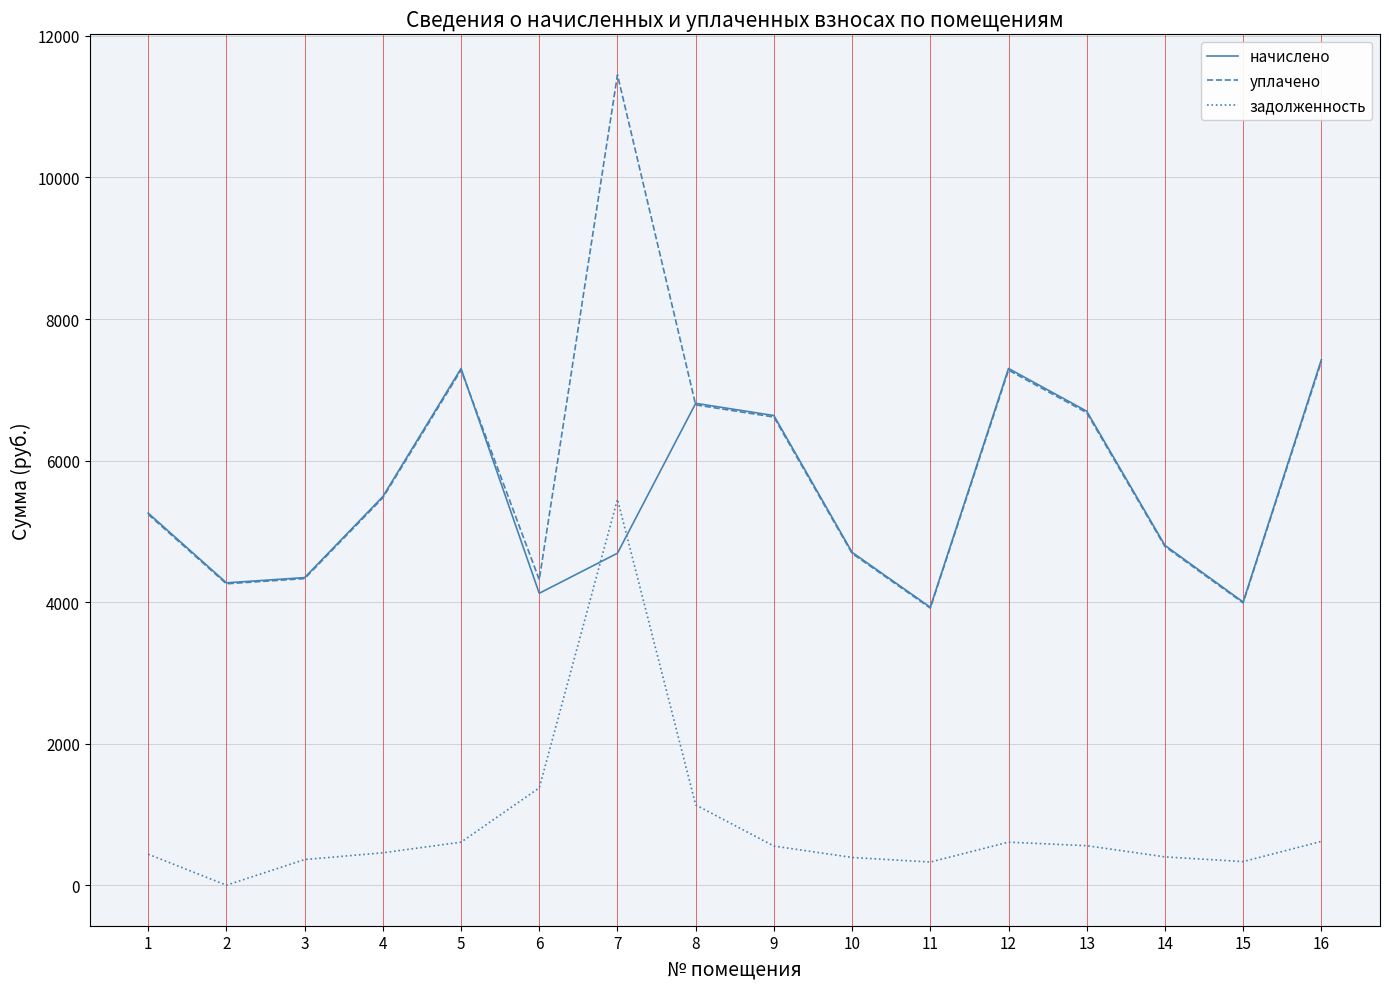

Between 2 and 5, which series saw the biggest shift?

начислено